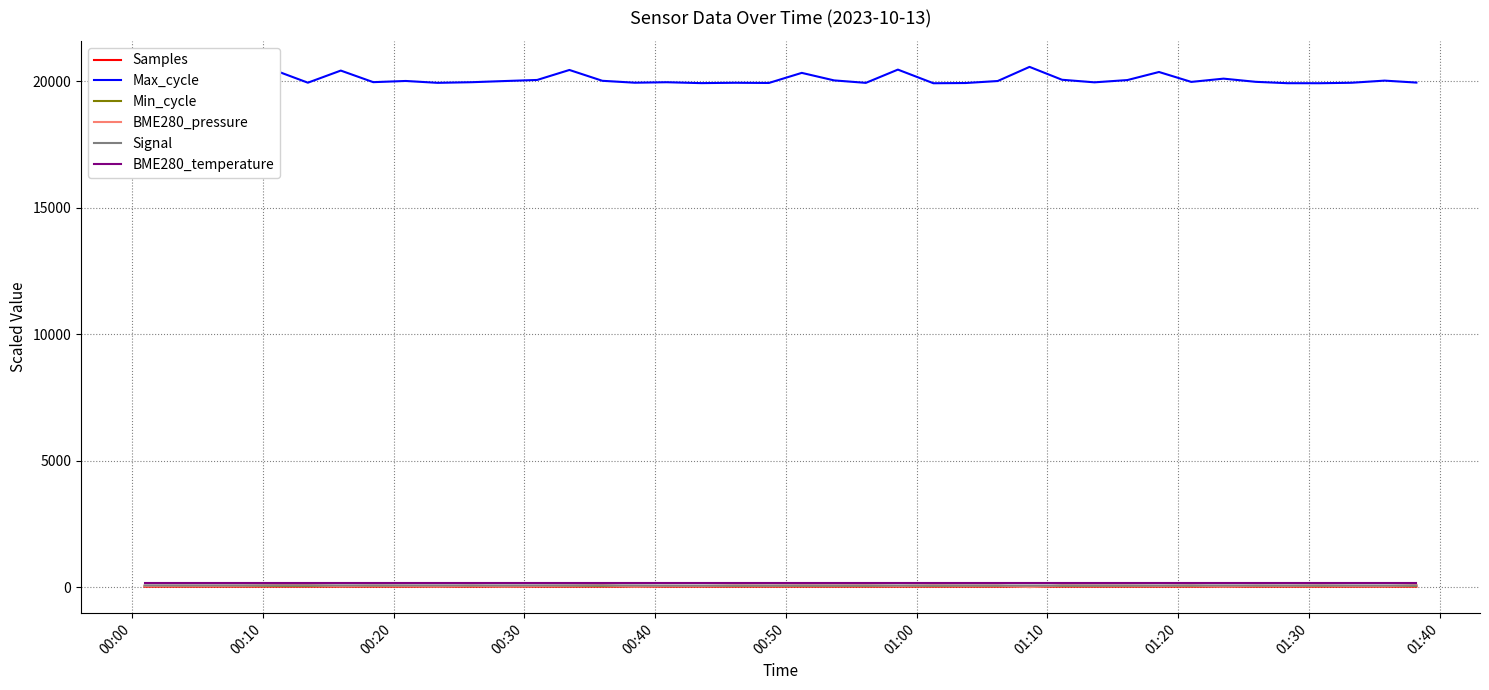

Which series has the largest range (max minus min)?

Max_cycle